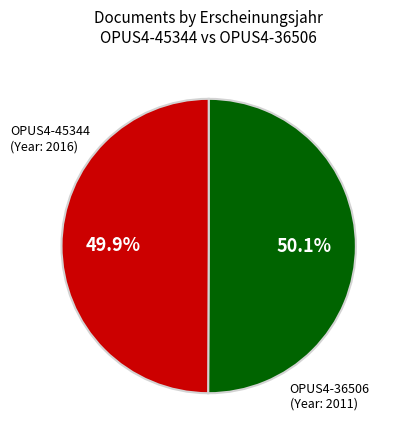

What is the total percentage of OPUS4-36506 and OPUS4-45344?

100.0%